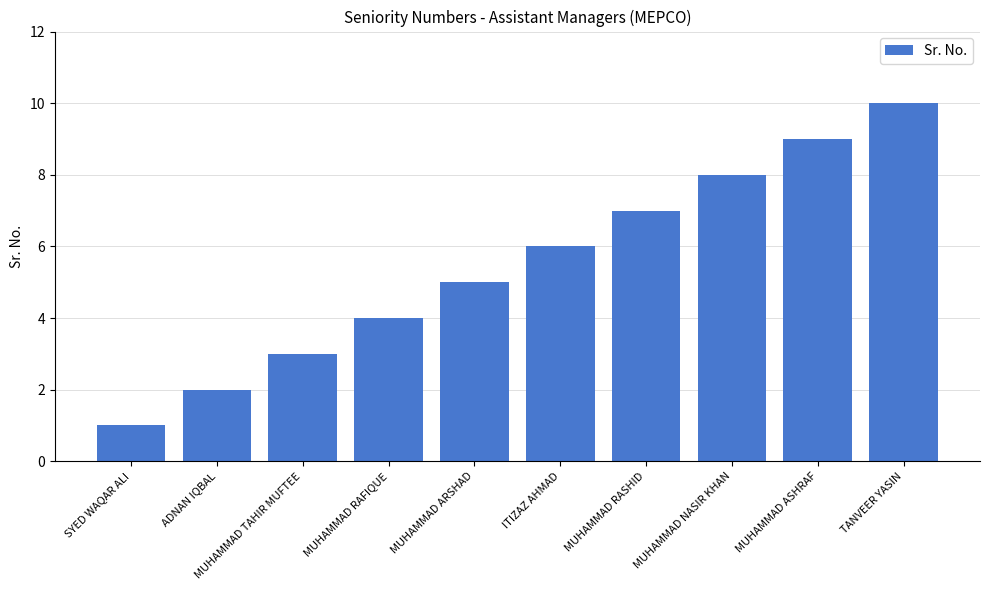

Count the values in the range 3 to 8.

6